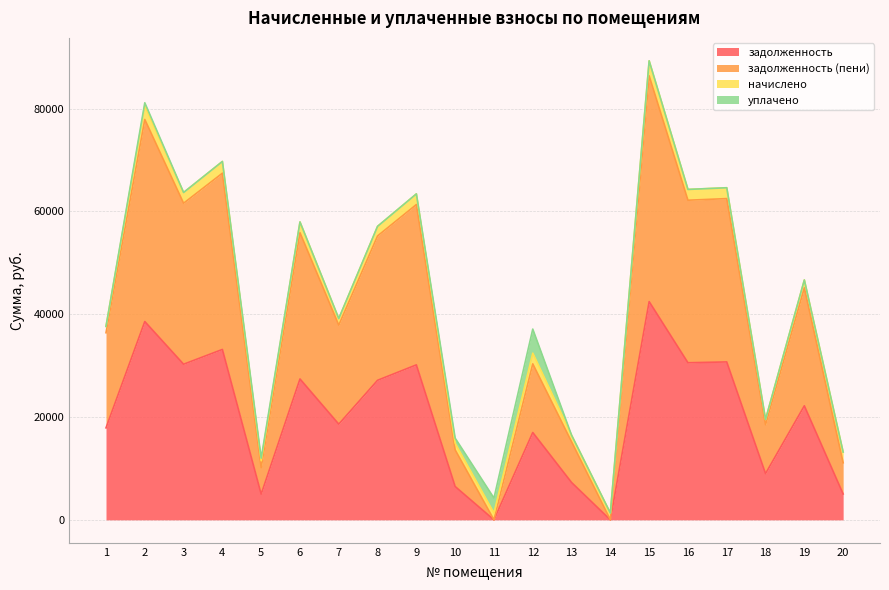

The value of задолженность at 12 is 16990.8. True or false?

True